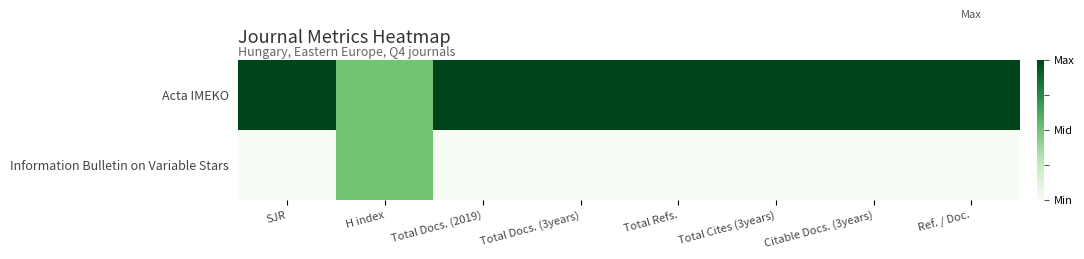

What is the difference between the highest and lowest values at Total Docs. (3years)?

1.0